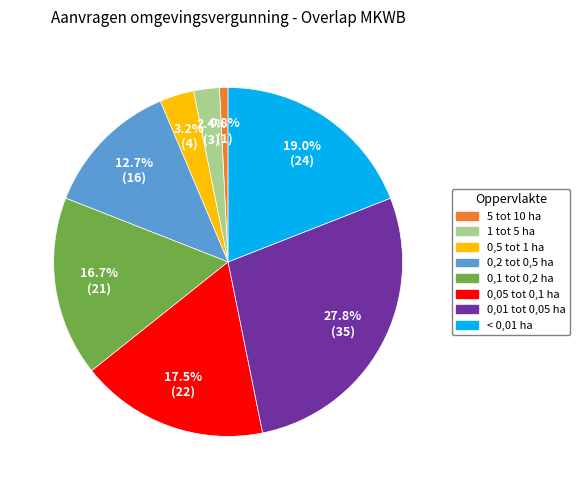

Does any single category account for the majority?

No